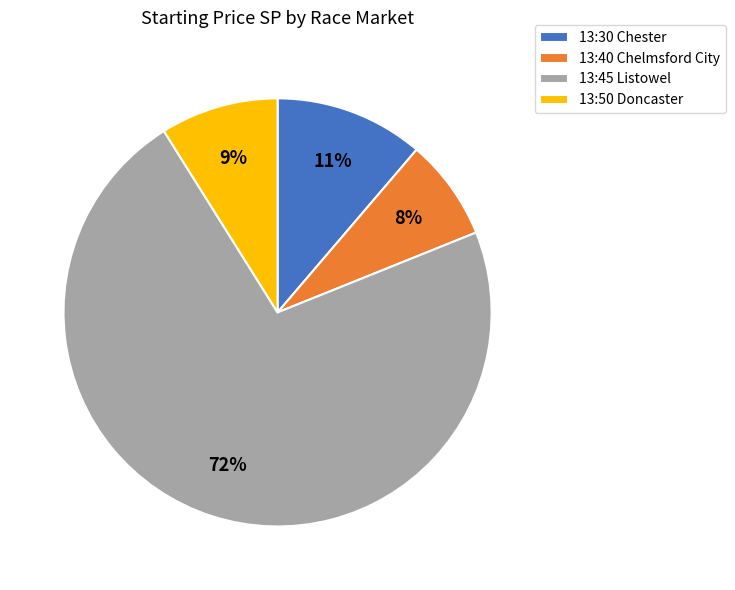

Do 13:45 Listowel and 13:50 Doncaster together represent more than half of the pie?

Yes